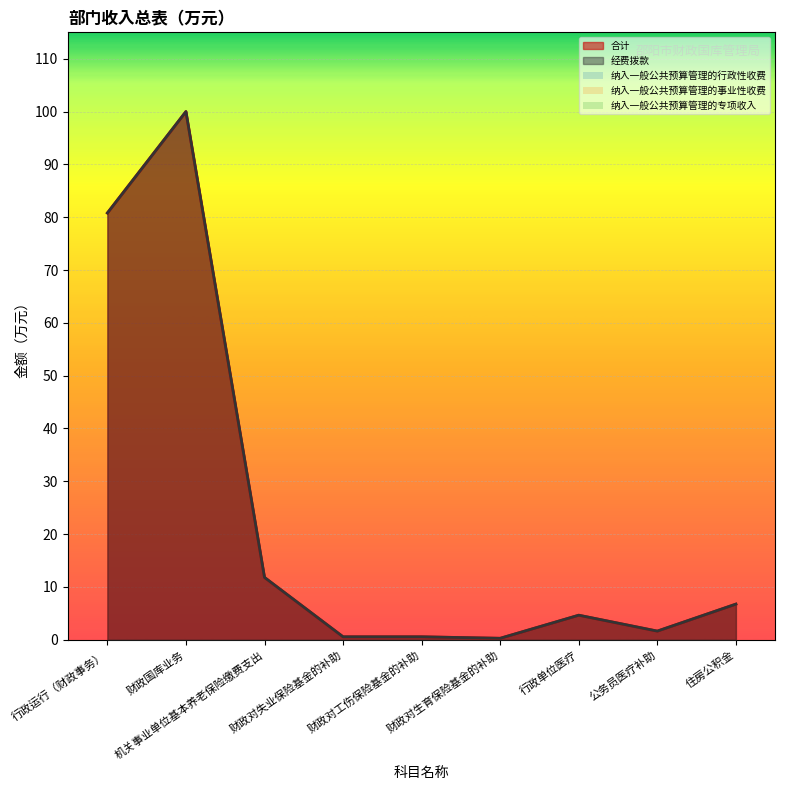

At which label is 纳入一般公共预算管理的行政性收费 closest to 0?

行政运行（财政事务）